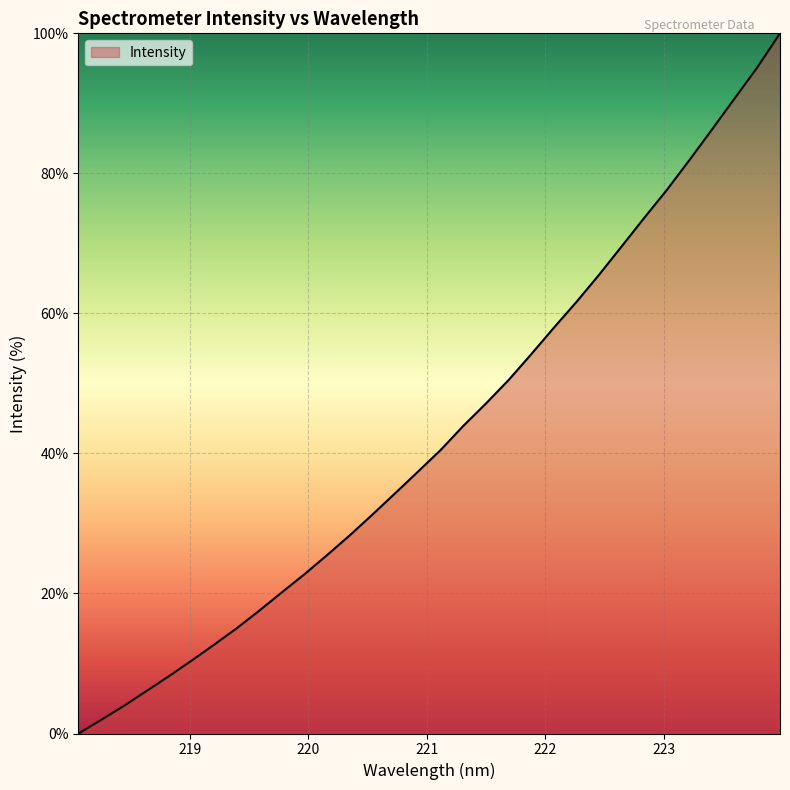

What is the difference between the maximum and minimum values?

100.0